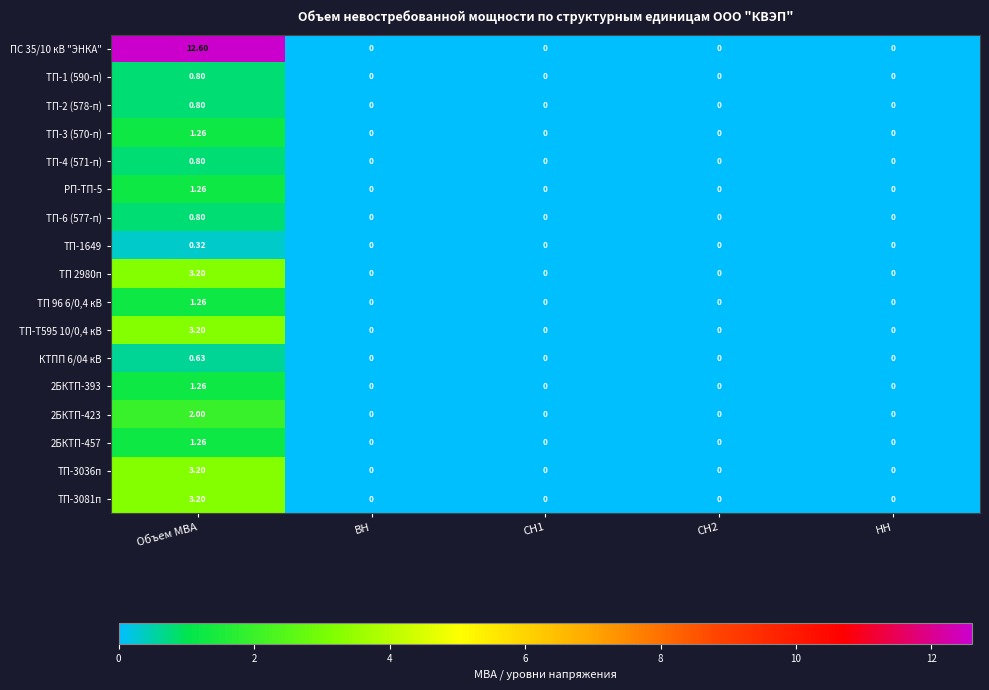

What is the greatest value displayed?

12.6